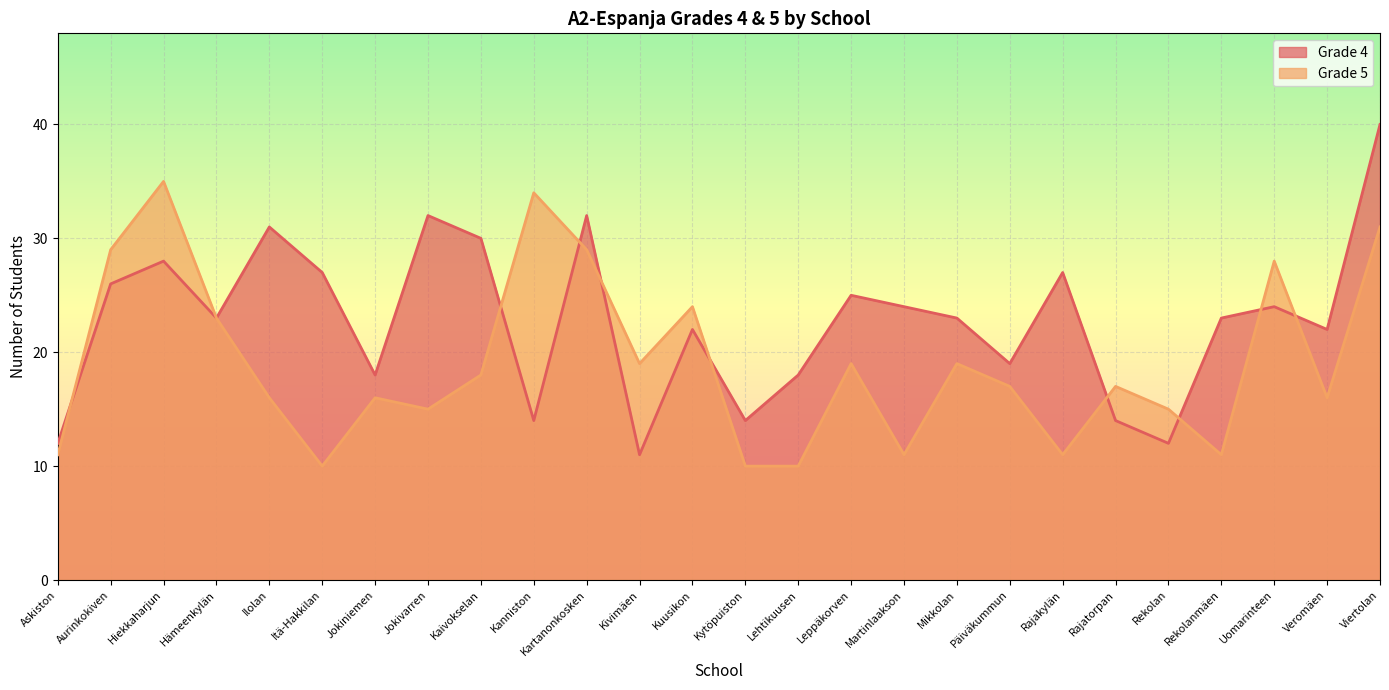

What is the sum of the Grade 5 values at Rajatorpan and Kivimäen?

36